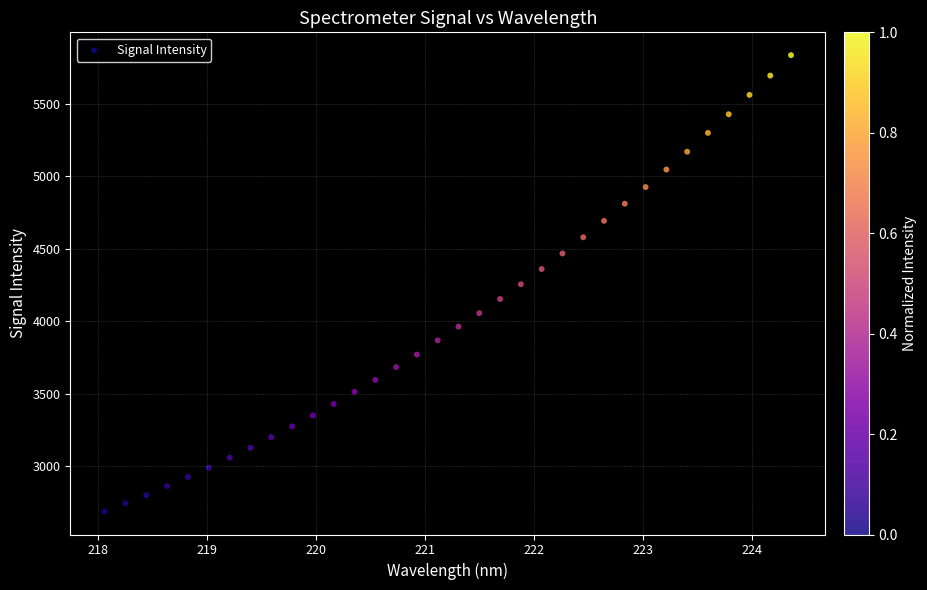

What is the range of X values (max minus min)?

6.3